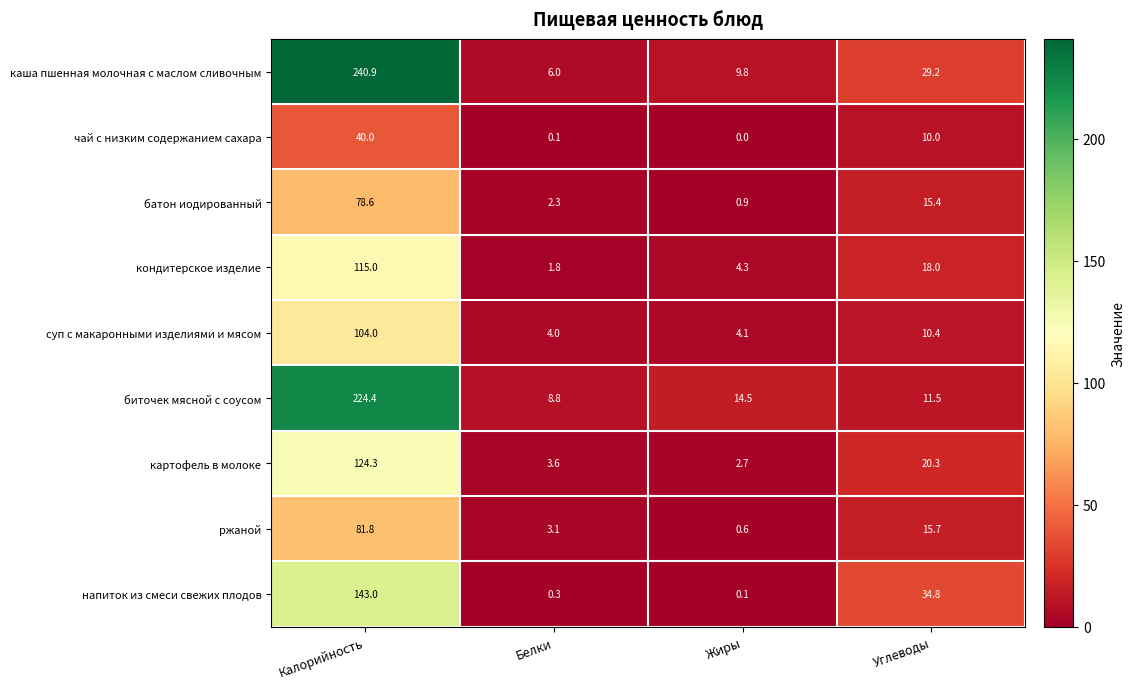

Which category has the highest value in the ржаной series?

Калорийность